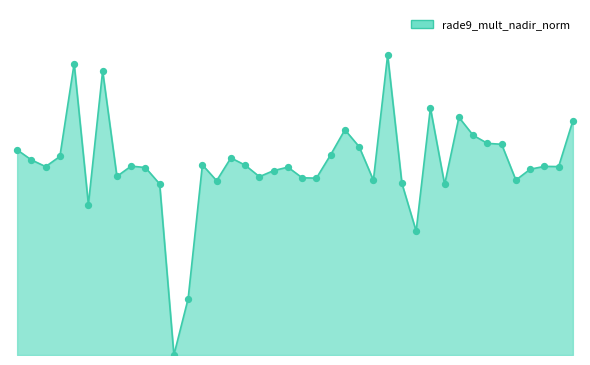

Does the chart have visible grid lines?

No